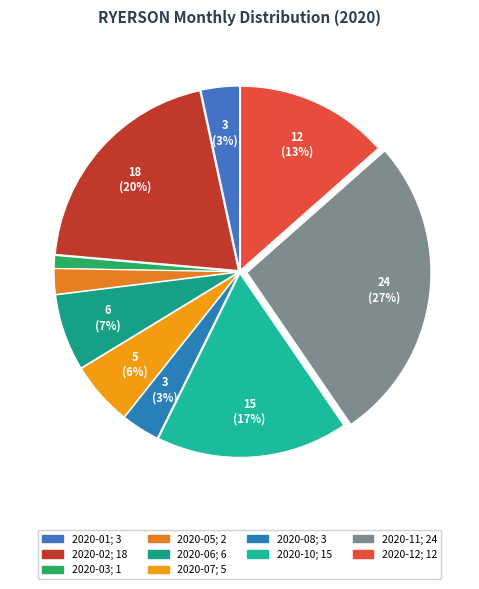

How many slices are in this pie chart?

10